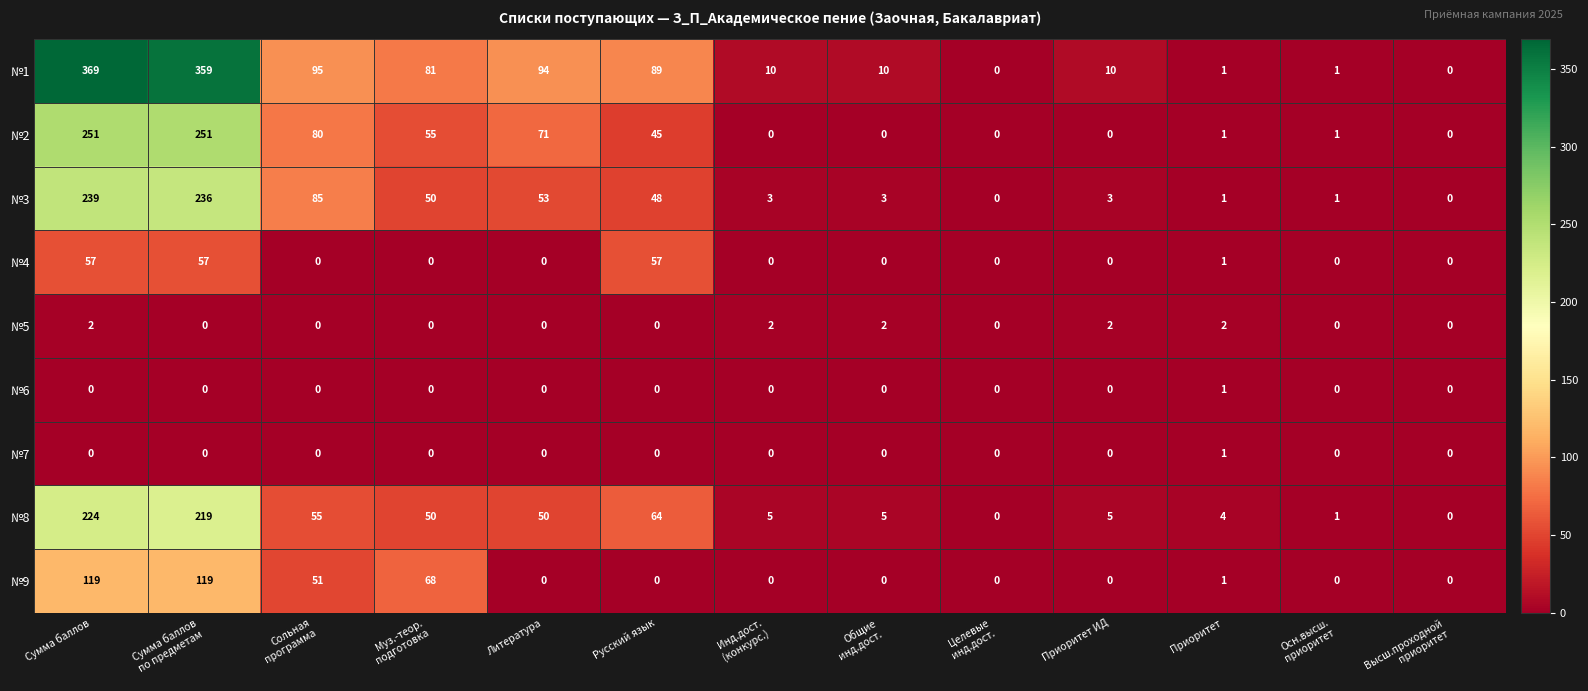

Is it true that №7 equals 1 at Русский язык?

False